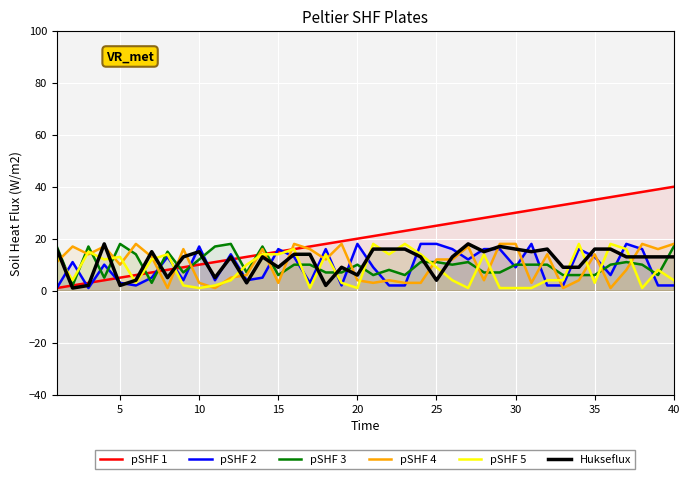

What is the sum of all pSHF 2 values?

375